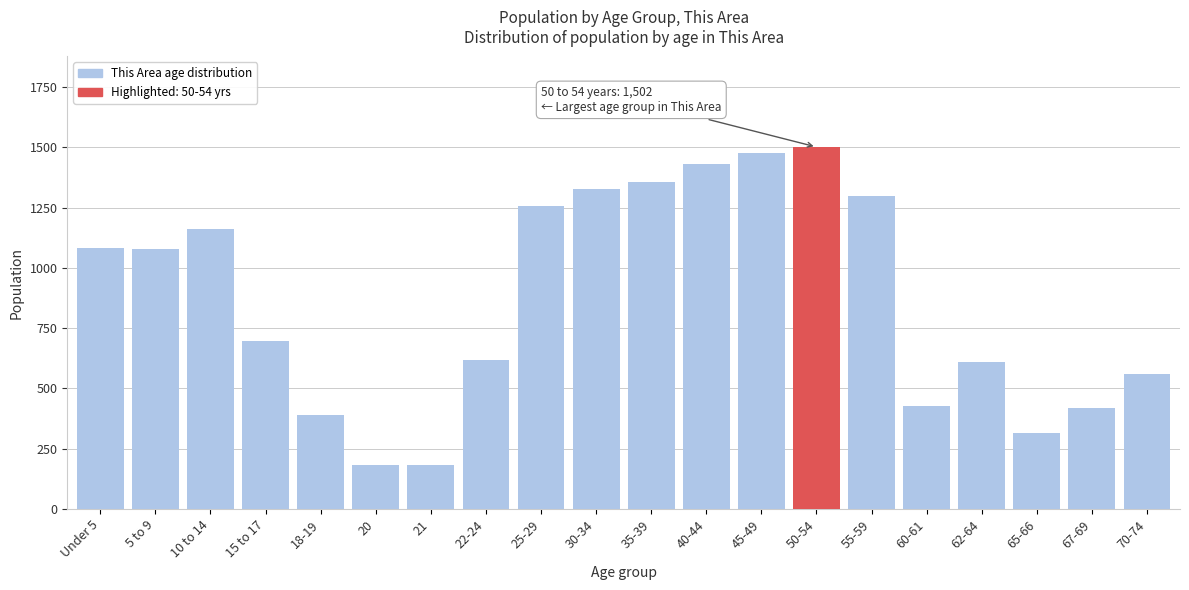

The chart shows a value of 1776 at 55-59. True or false?

False